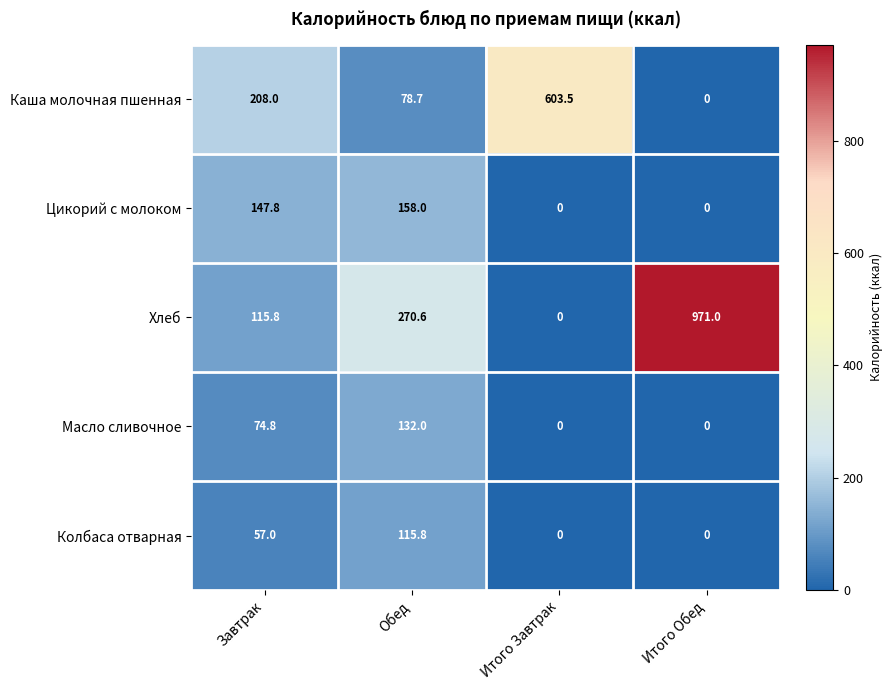

The Цикорий с молоком series shows 69.0 at Завтрак. True or false?

False